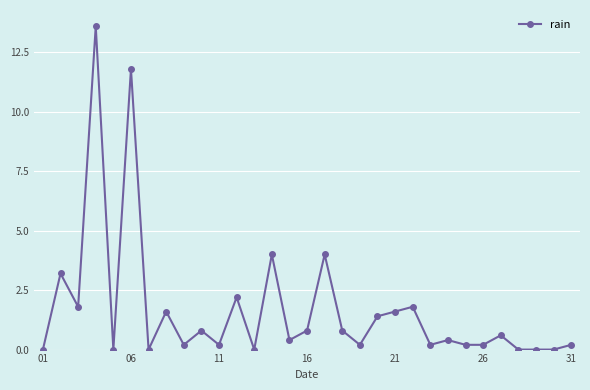

What is the greatest value displayed?

13.6